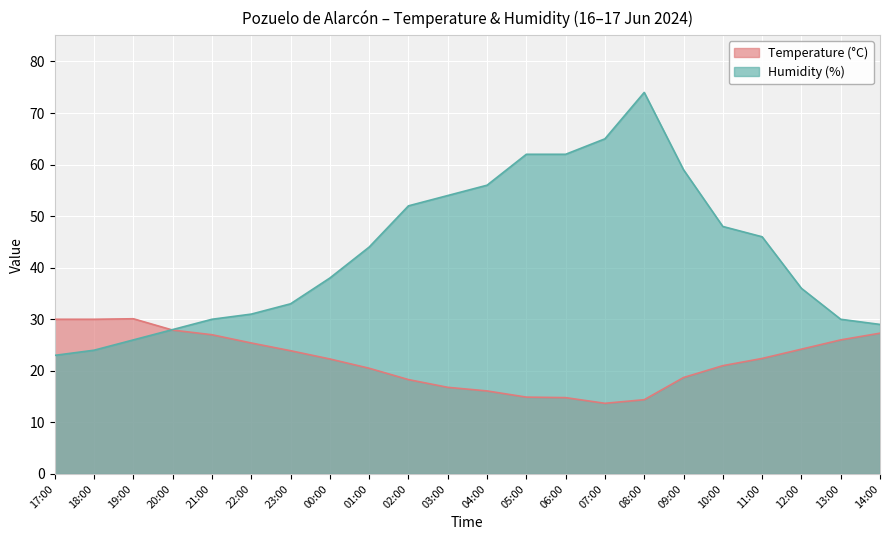

Reading left to right, transcribe all the data shown in this chart.

Temperature (°C): 30.0	30.0	30.1	27.9	27.0	25.4	23.9	22.3	20.5	18.3	16.8	16.1	14.9	14.8	13.7	14.4	18.7	21.0	22.4	24.2	26.0	27.3
Humidity (%): 23.0	24.0	26.0	28.0	30.0	31.0	33.0	38.0	44.0	52.0	54.0	56.0	62.0	62.0	65.0	74.0	59.0	48.0	46.0	36.0	30.0	29.0